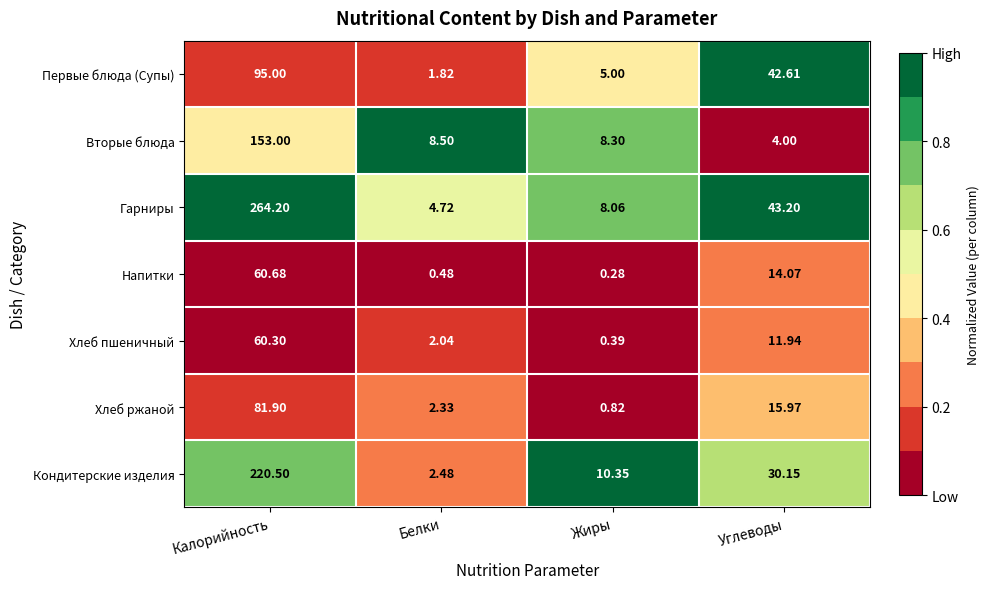

At which category is the sum across all series the highest?

Калорийность